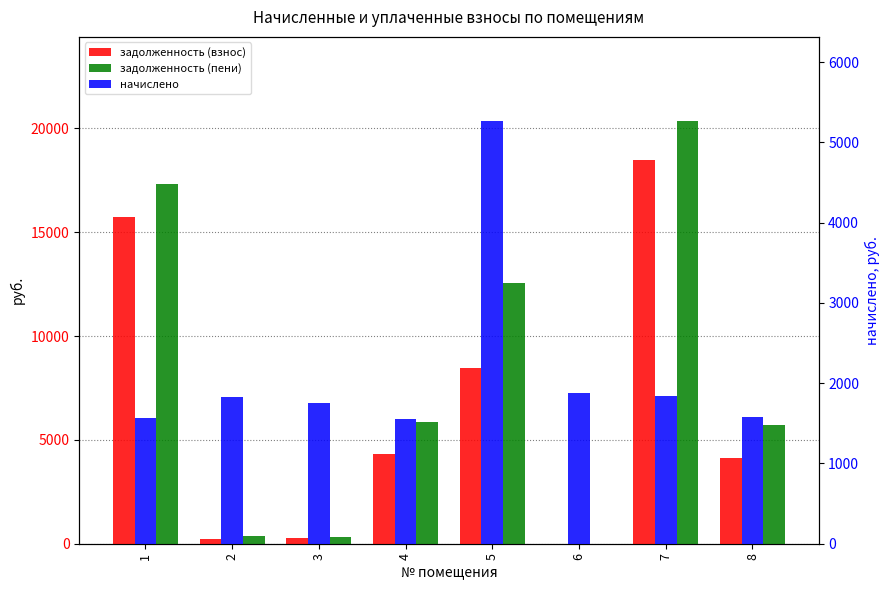

How many bars are there in total?

24